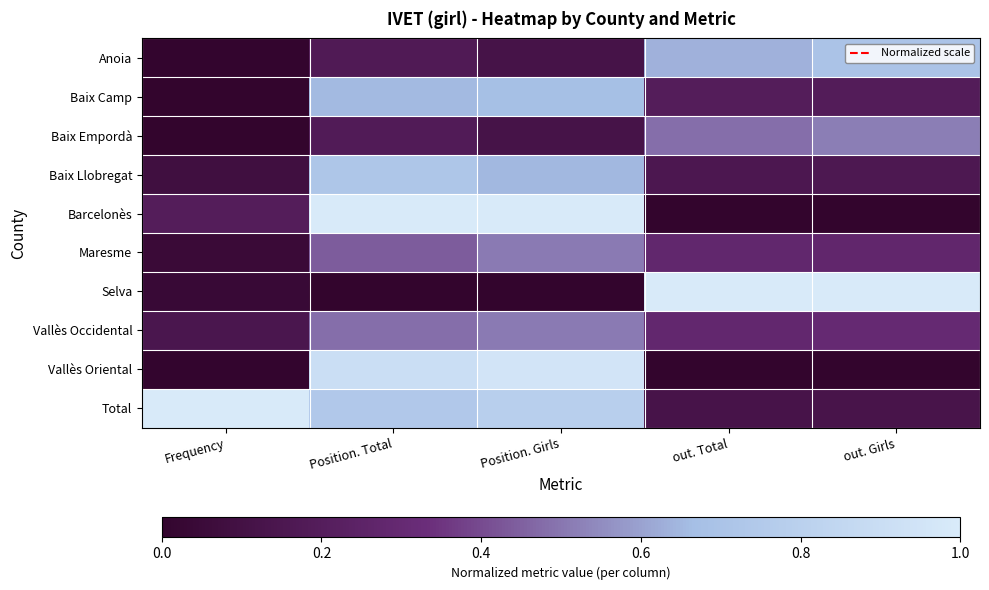

Which category has the highest value across all series?

Position. Total